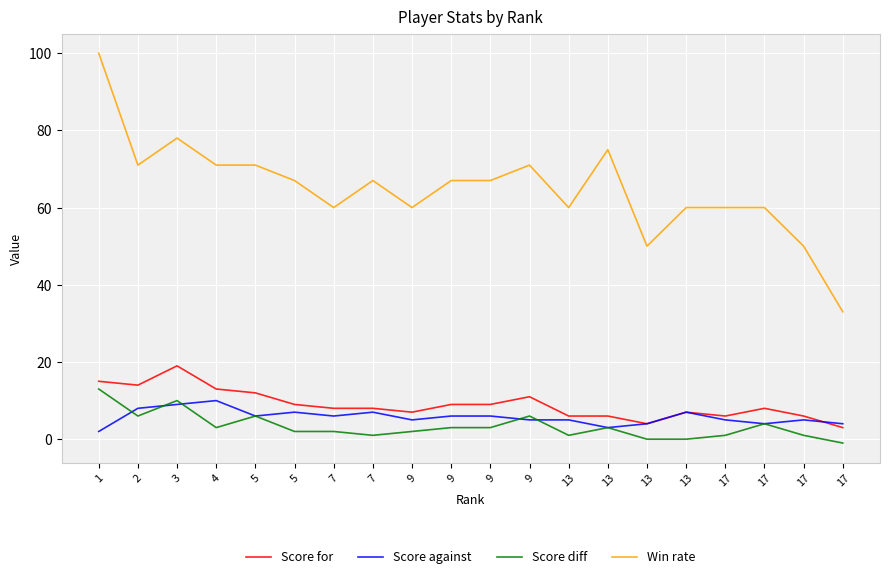

What are all the series names shown in the legend?

Score for, Score against, Score diff, Win rate